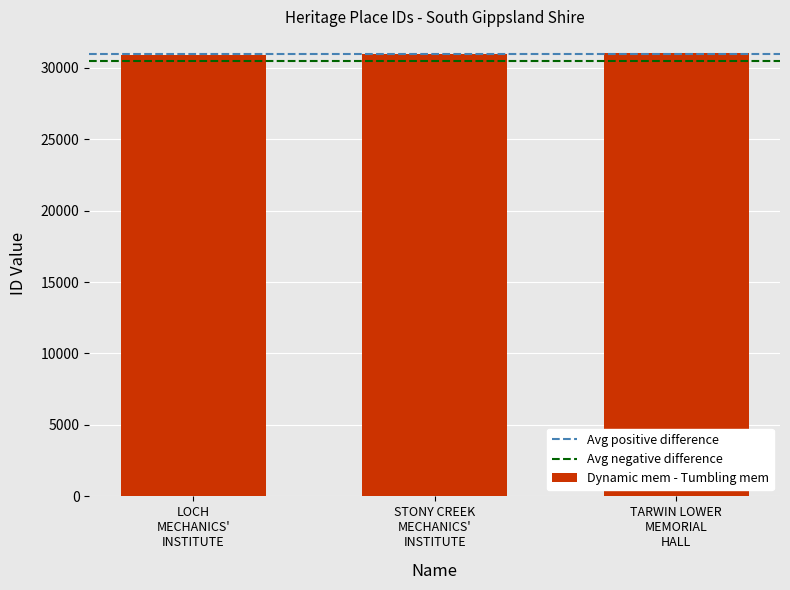

What is the value of the 2nd bar from the left?

30970